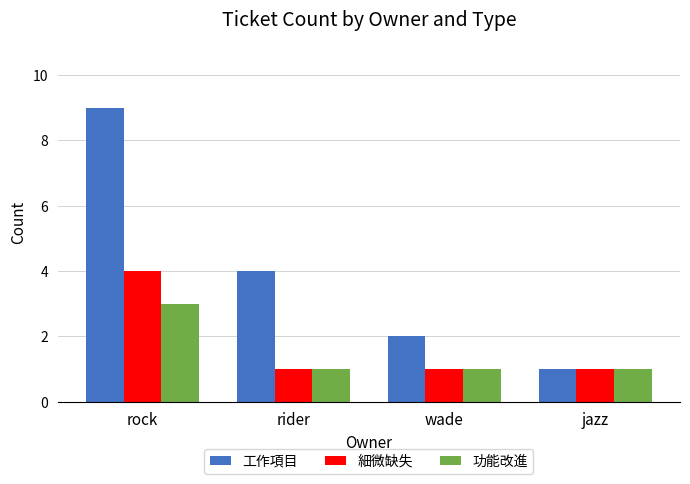

Between rock and wade, which series saw the biggest shift?

工作項目